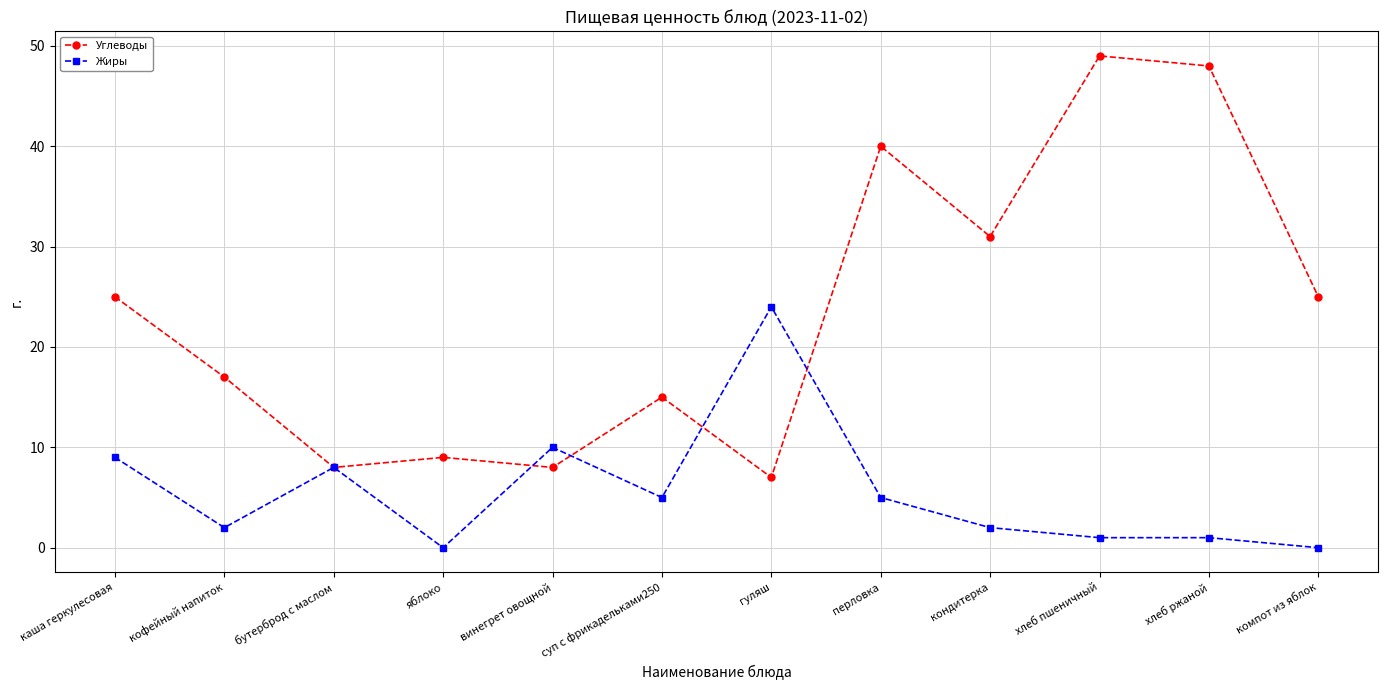

What is the sum of all Углеводы values?

282